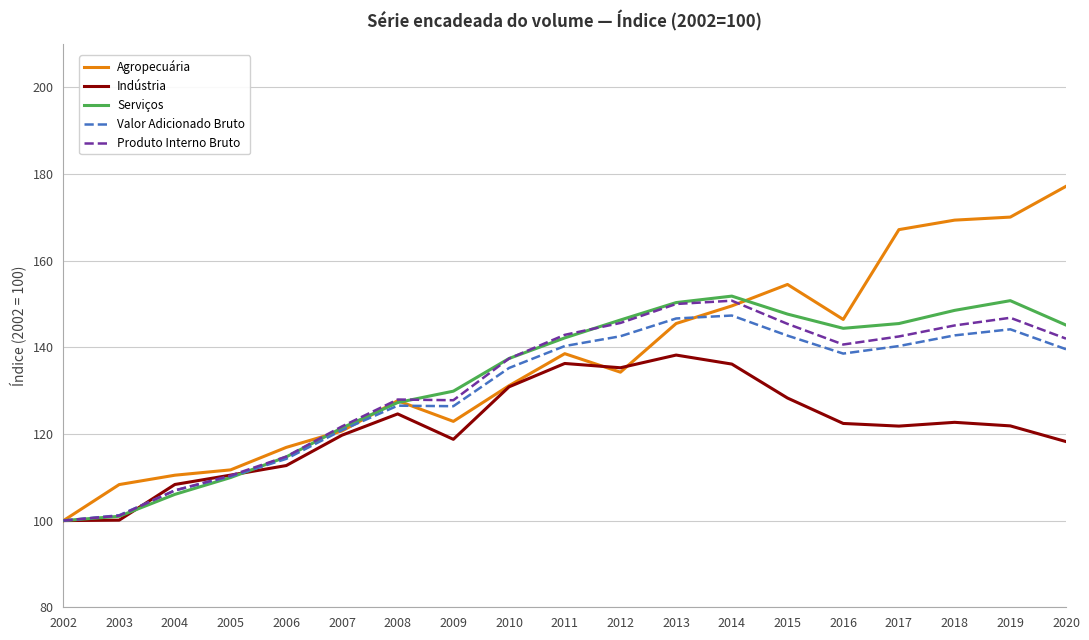

What is the total value across all series at 2009?

625.7